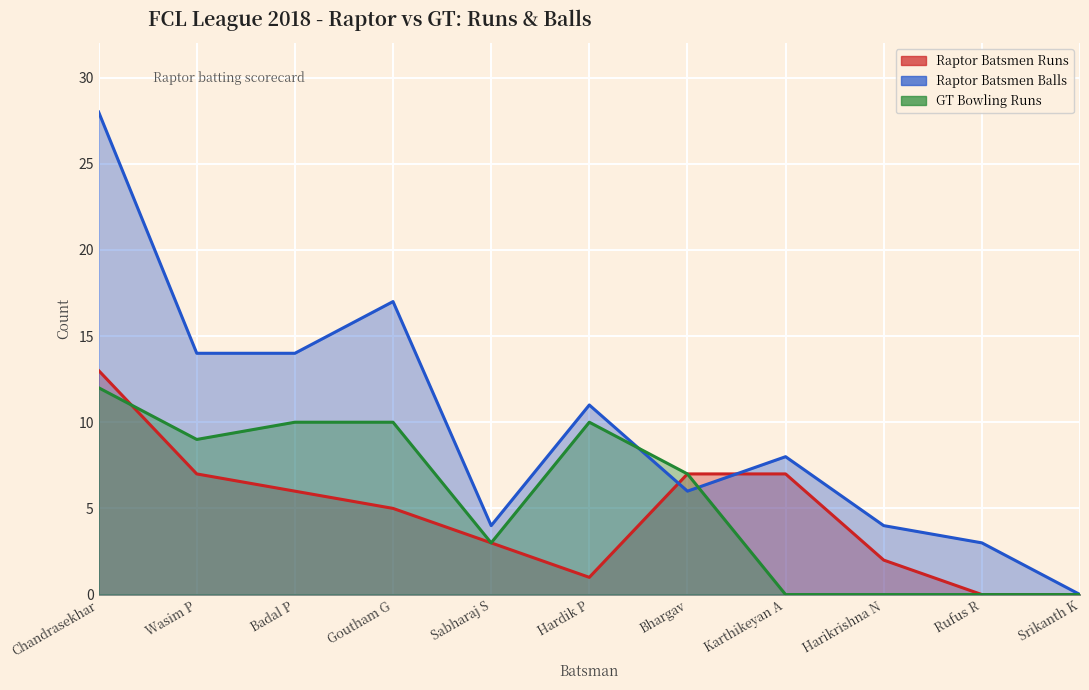

How many data points in Raptor Batsmen Balls are above 8?

5